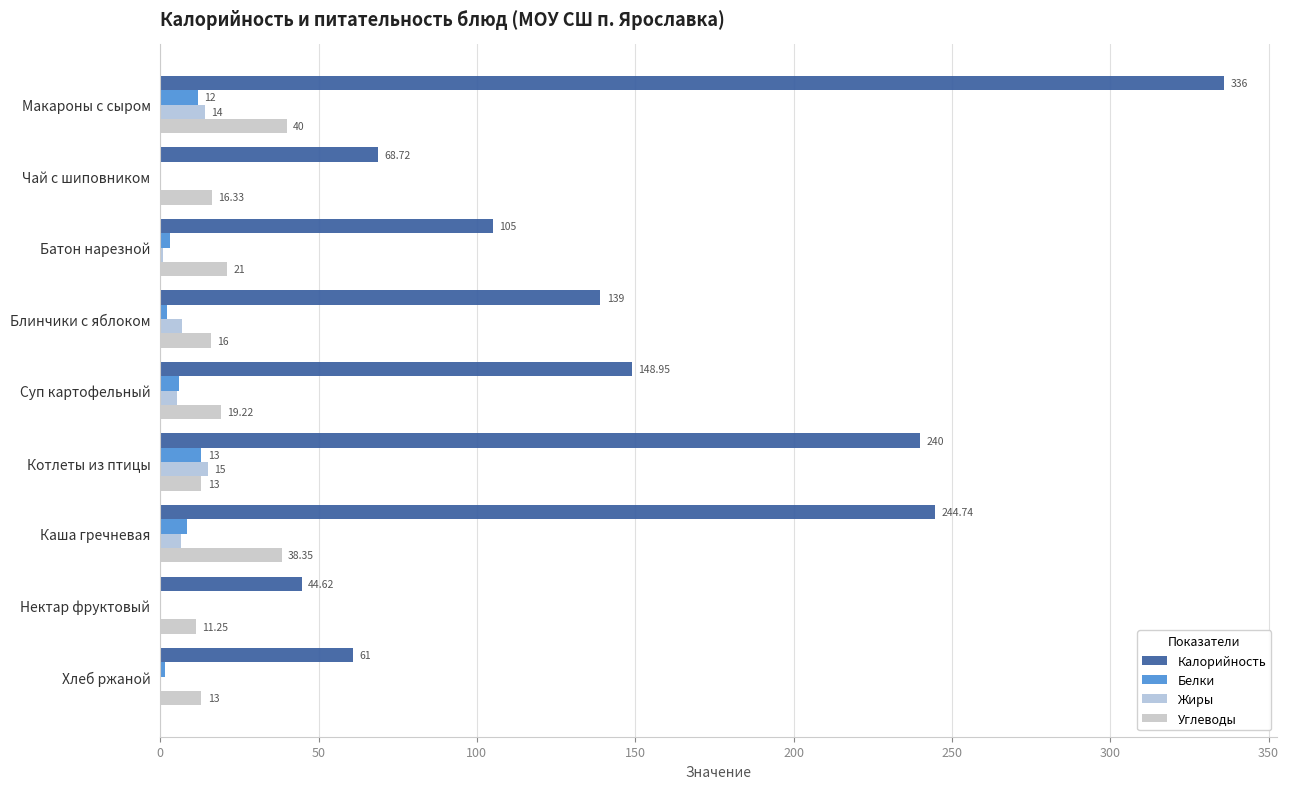

What is the sum of all Белки values?

46.2